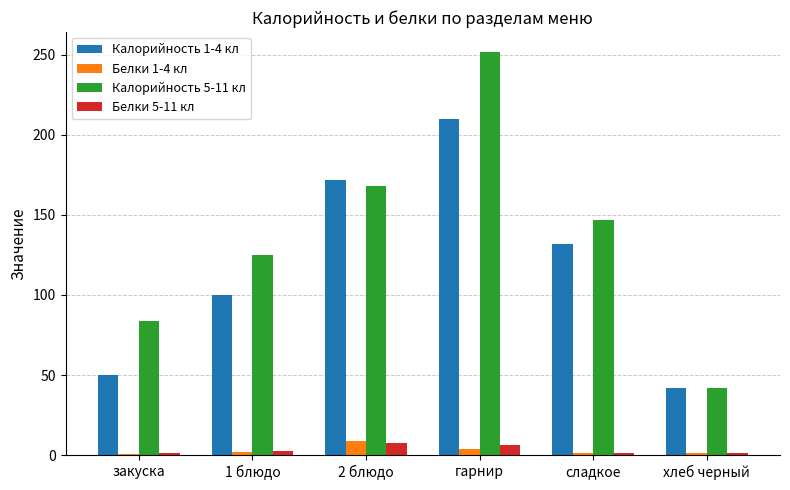

What is the label of the 1st bar from the right?

хлеб черный